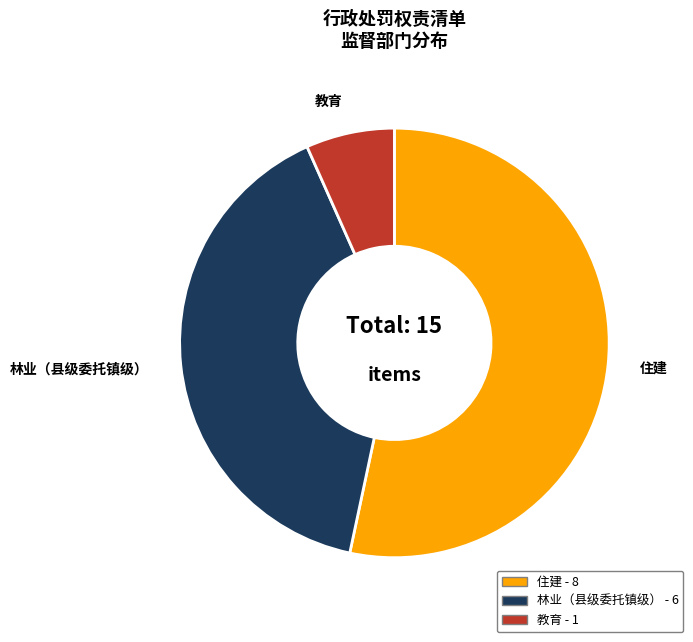

Combined, do 住建 and 林业（县级委托镇级） account for over 50%?

Yes